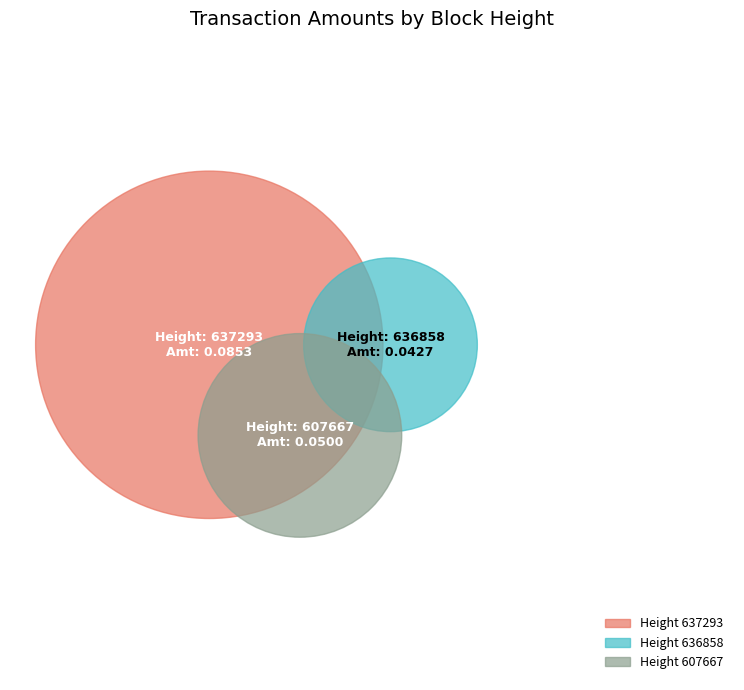

To the nearest percent, what is the average slice percentage?

33%